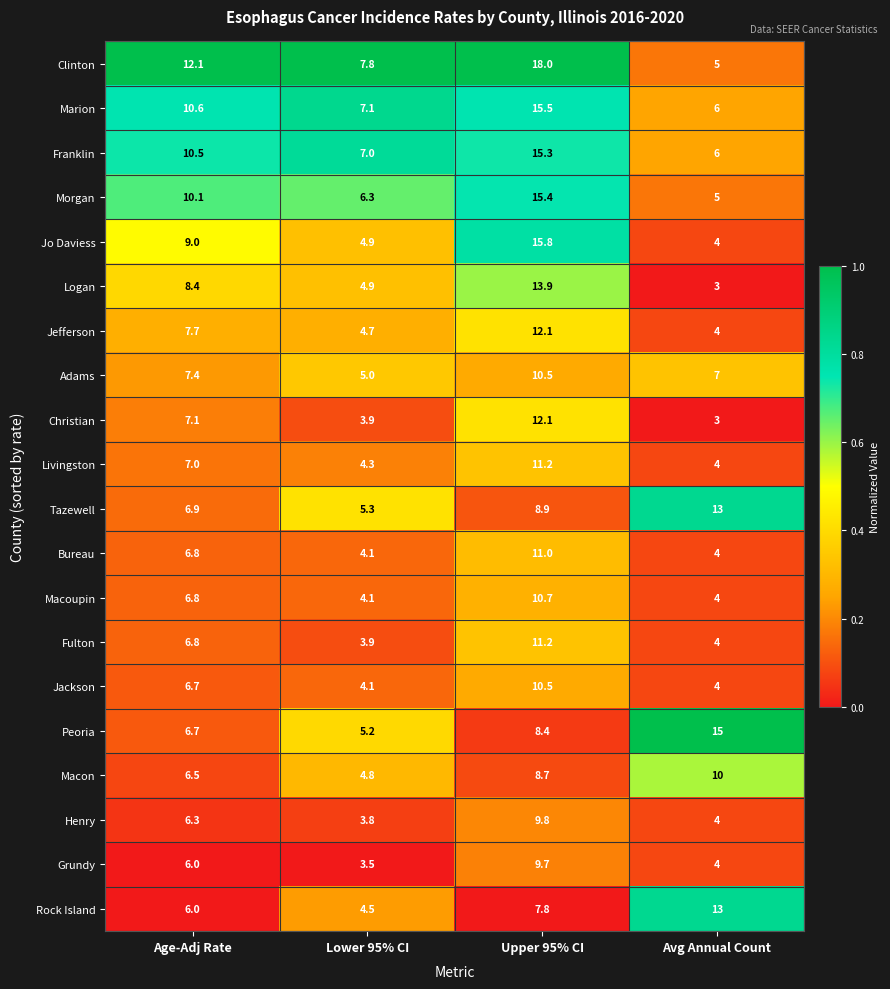

True or false: Macoupin has a value of 5.4 at Lower 95% CI.

False